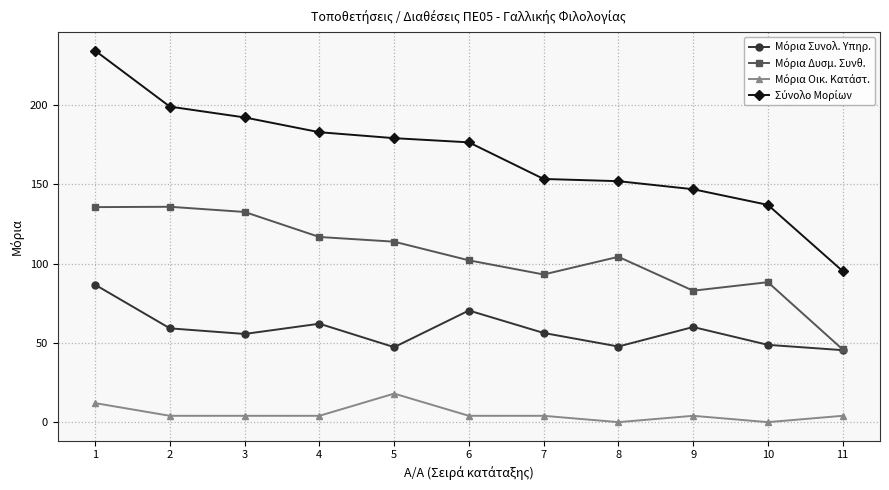

What is the maximum value shown in the chart?

234.3